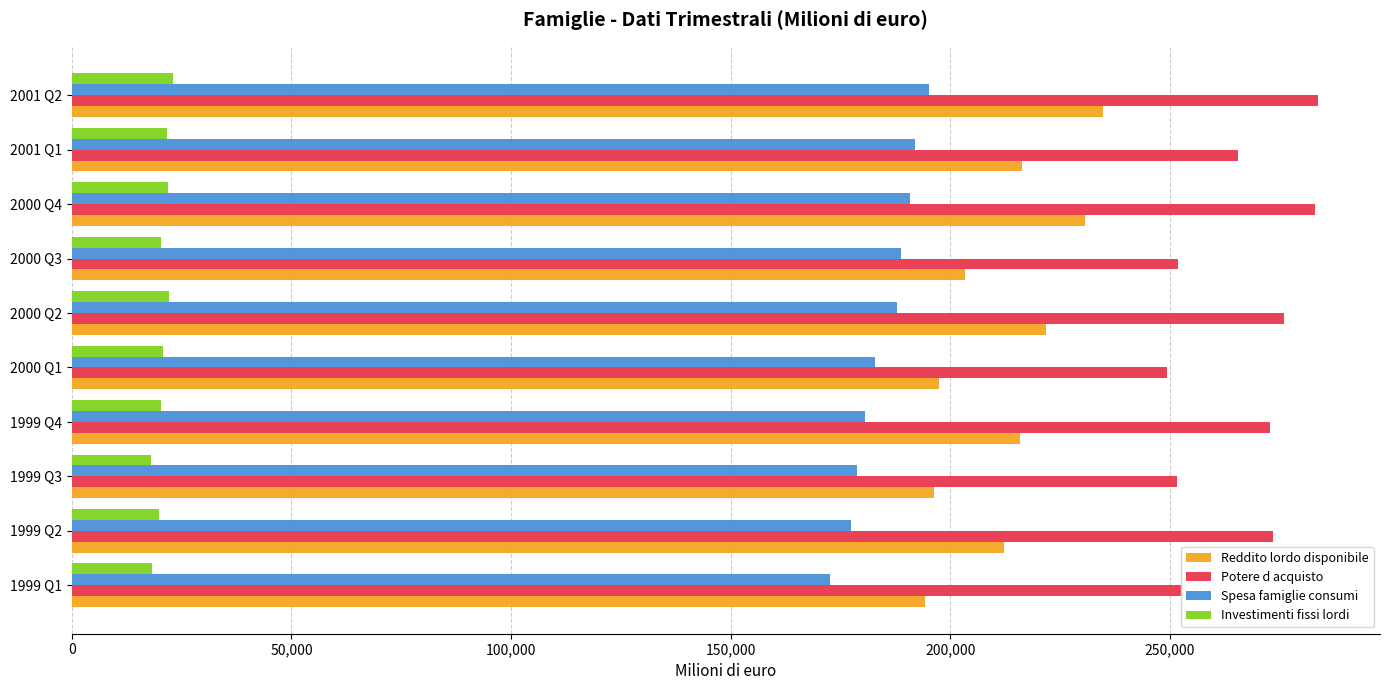

The value of Potere d acquisto at 2001 Q2 is 283650. True or false?

True